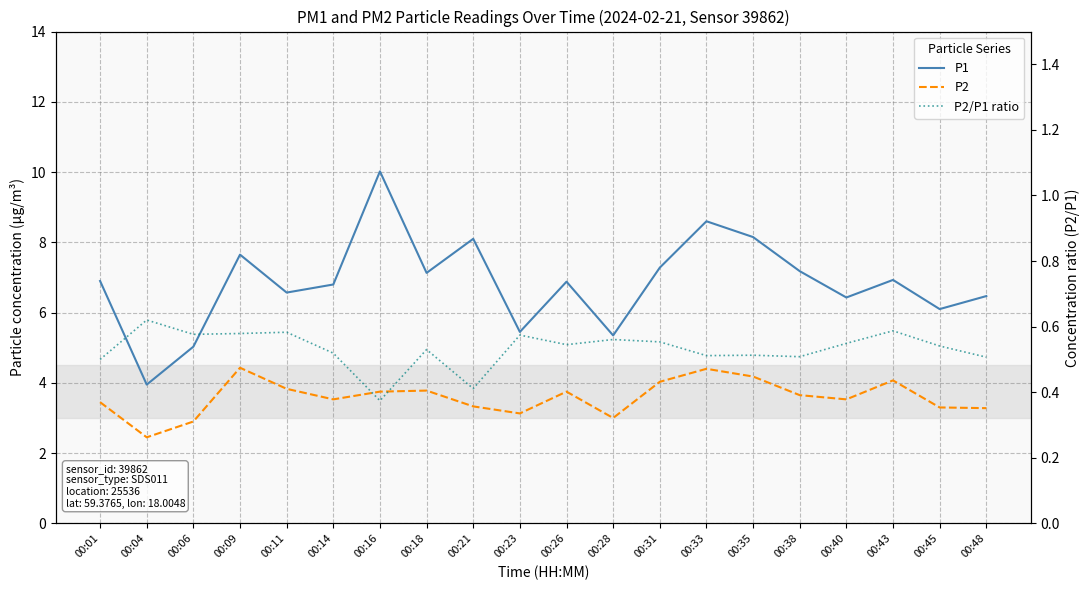

At which label does P1 first exceed 6?

00:01